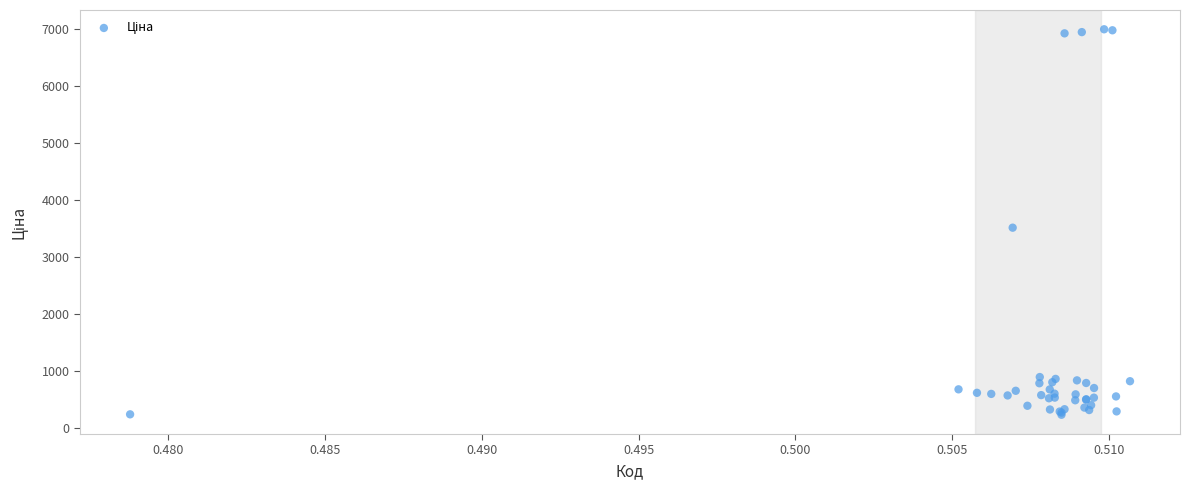

What Y value in the scatter plot is closest to 3614?

3515.6